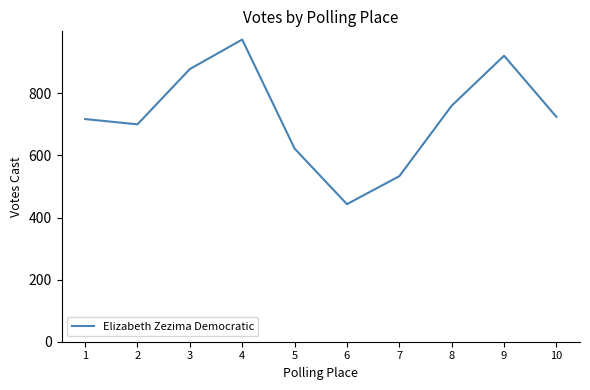

What is the smallest value displayed?

443